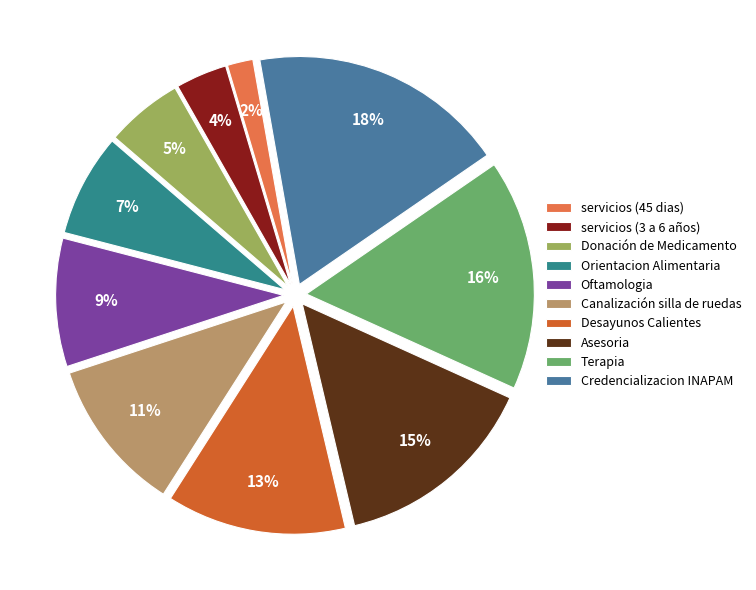

Which slice is the smallest?

servicios (45 dias)